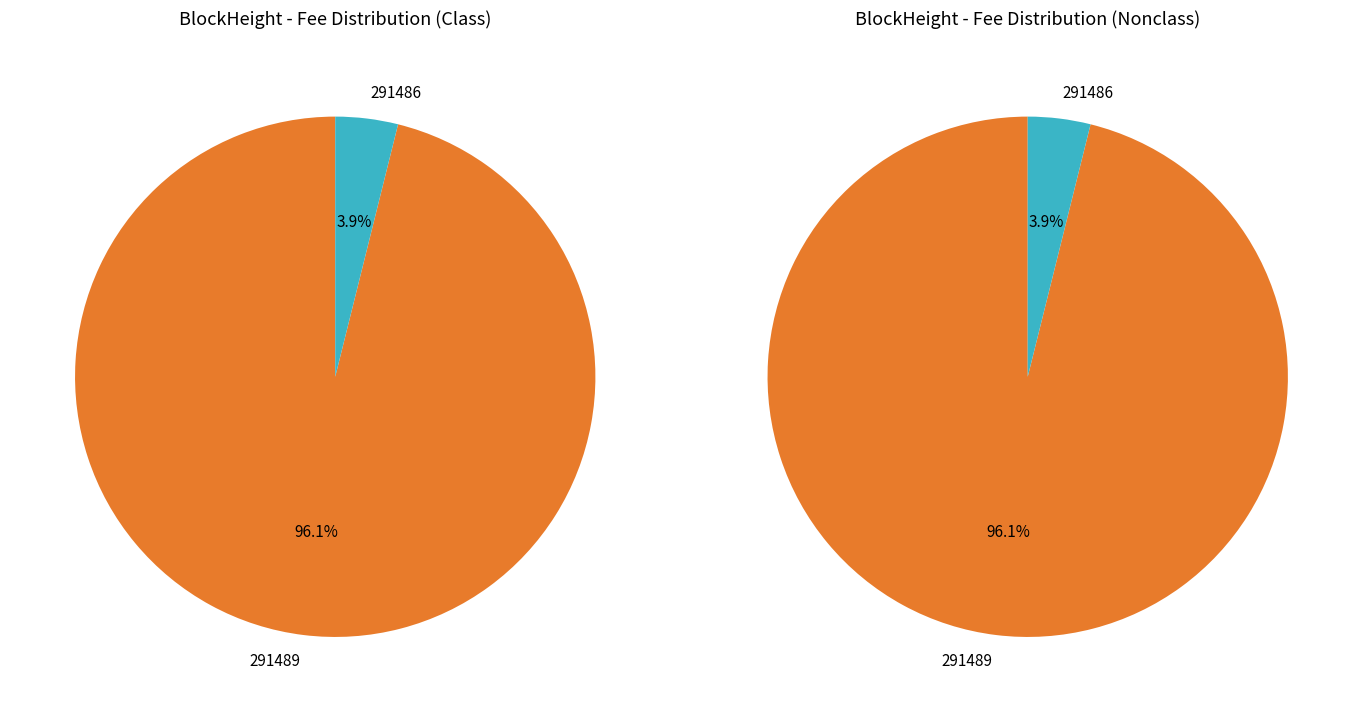

To the nearest percent, what is the combined percentage of 291486 and 291489?

100%